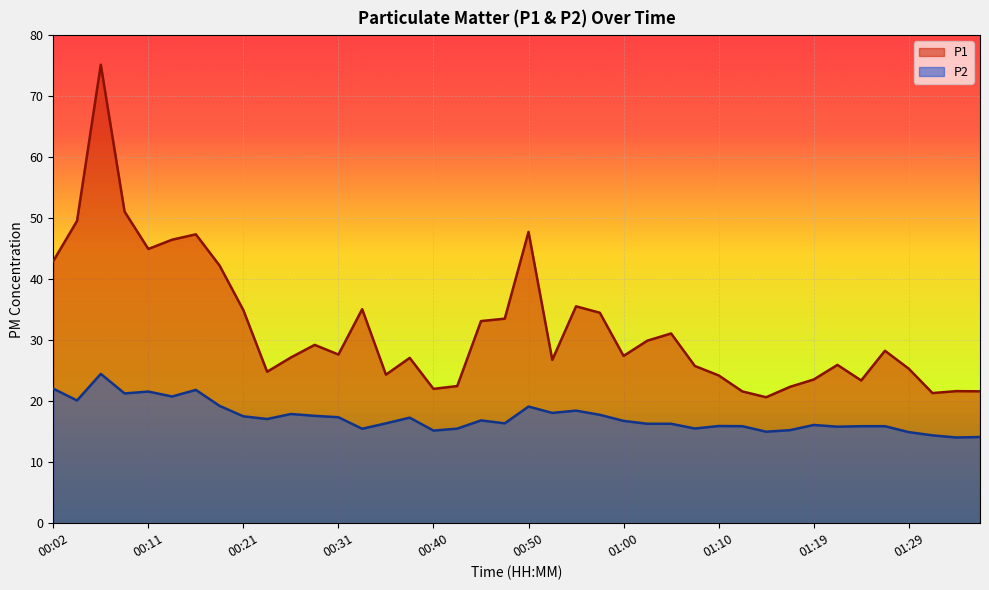

How many interior local peaks does the P2 series have?

10